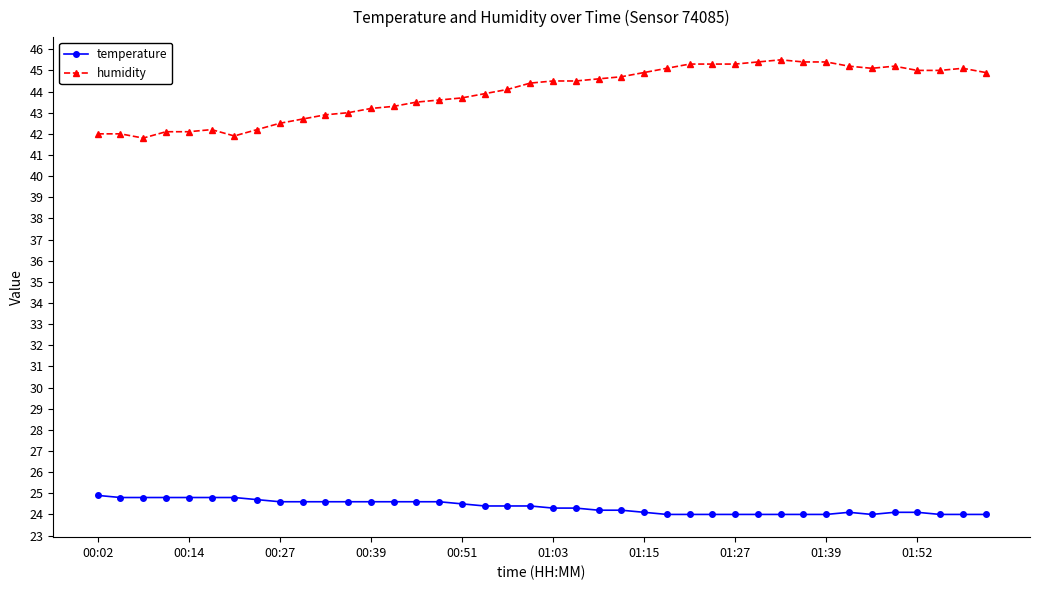

Rank the series by their average value, from lowest to highest.

temperature, humidity